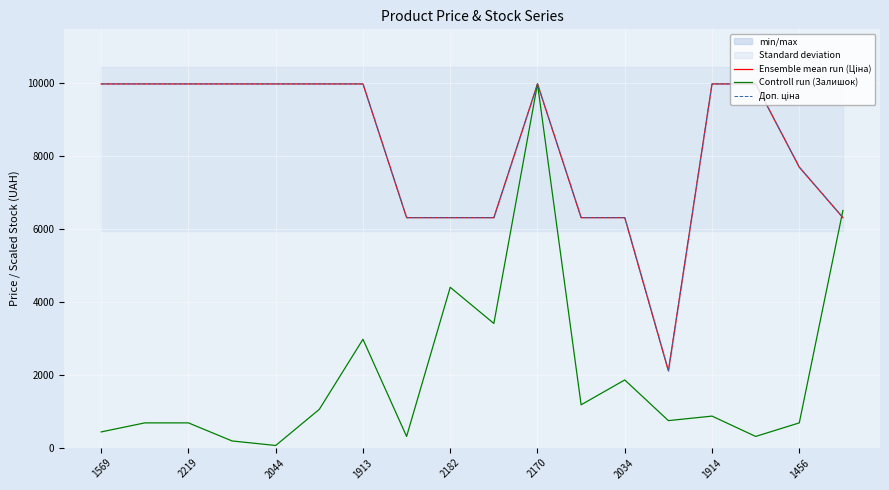

What is the maximum value for Controll run (Залишок)?

9975.0